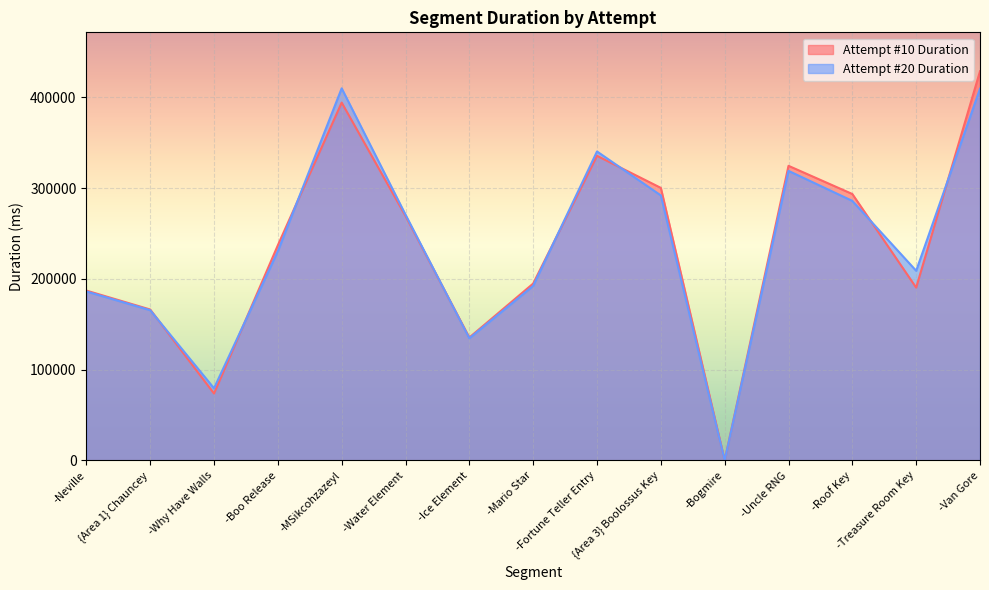

What is the label of the 12th point from the right?

-Boo Release